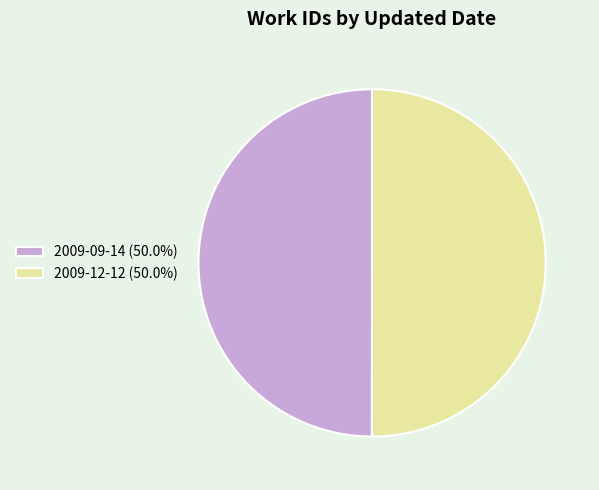

Approximately how many times larger is the value at 2009-09-14 (50.0%) compared to 2009-12-12 (50.0%)?

1.0